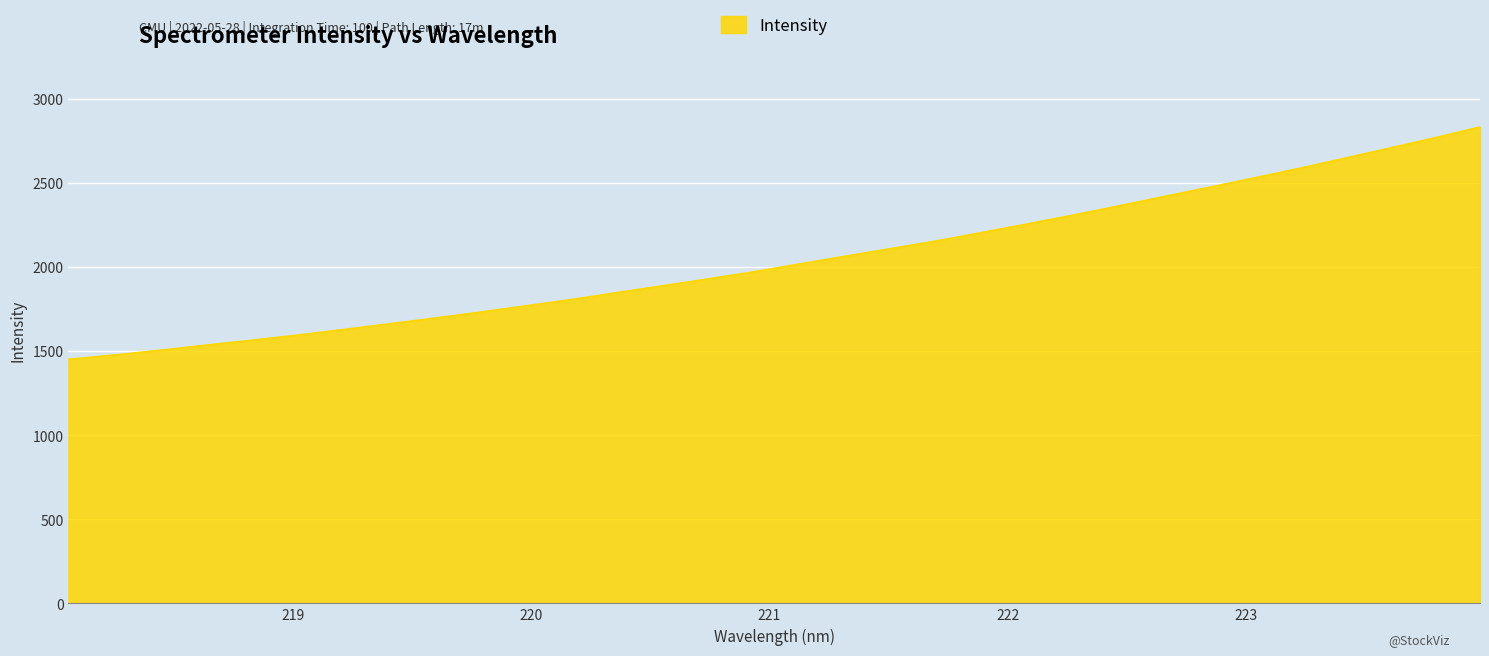

How many values are below 2016?

16